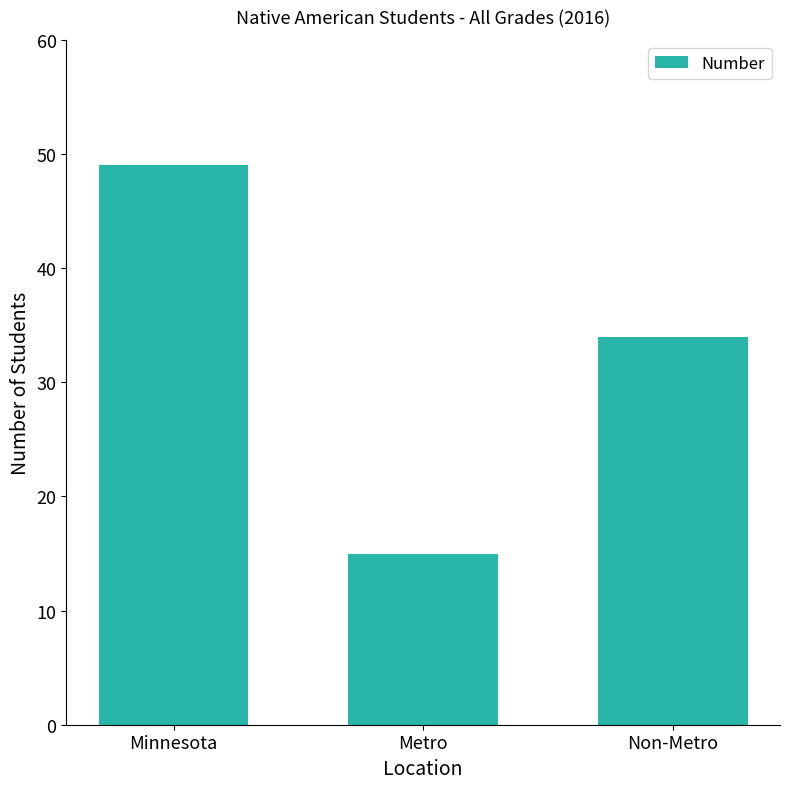

Reading left to right, what are all the values shown in this chart?

Minnesota=49	Metro=15	Non-Metro=34